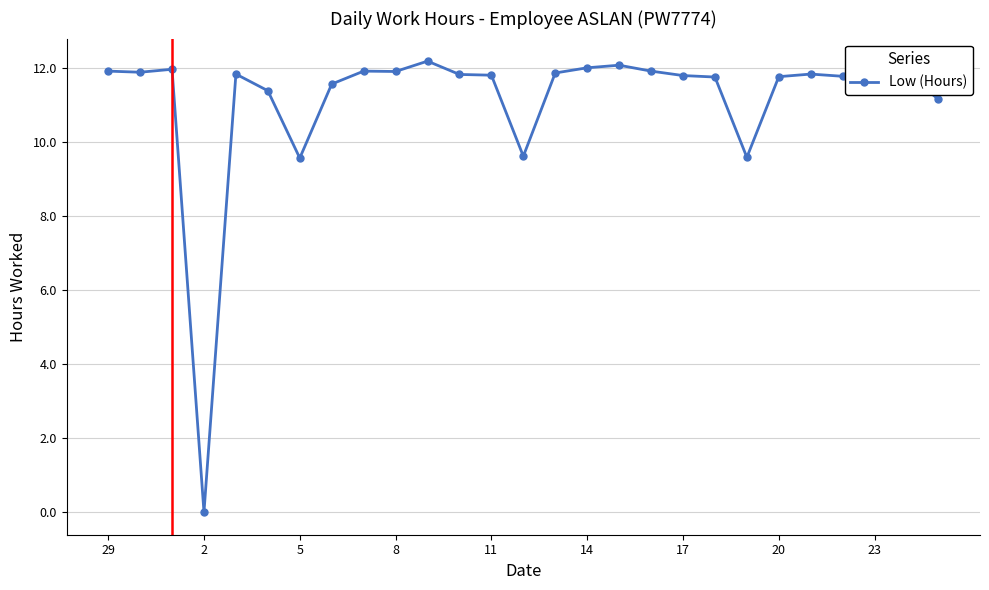

What is the value of the 21st point from the left?

11.6